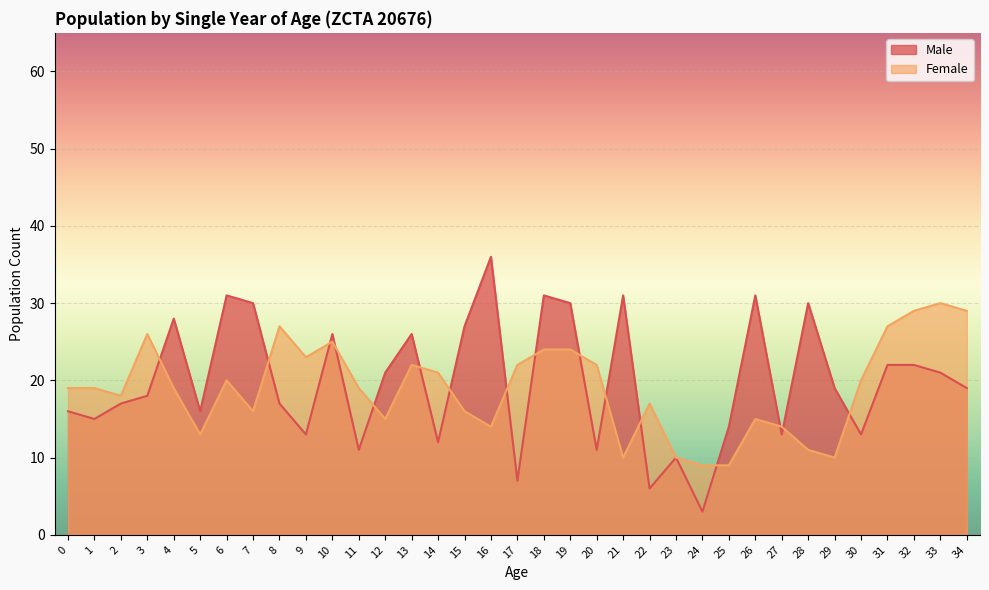

Which series has the widest spread of values?

Male